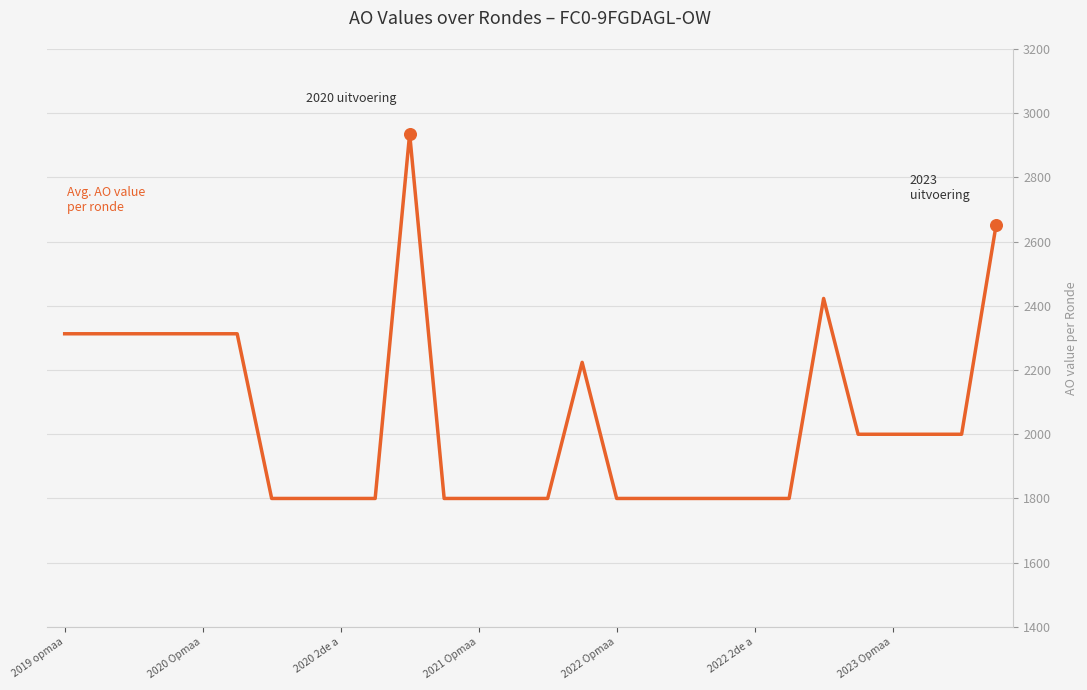

What is the minimum value shown in the chart?

1800